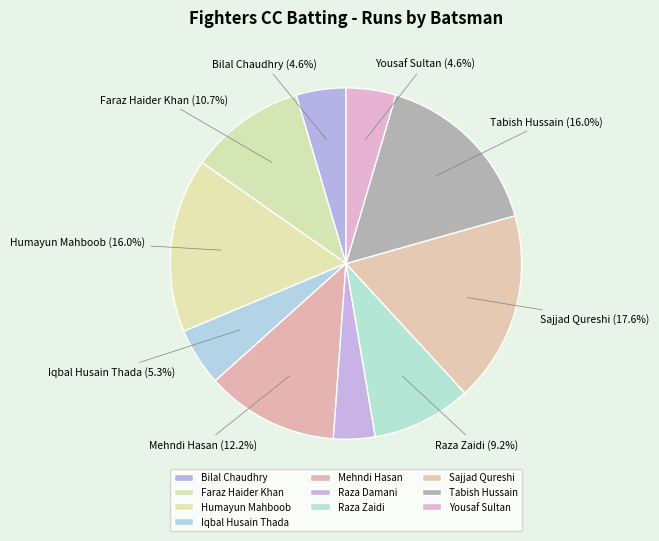

Does Yousaf Sultan represent more than half of the total?

No